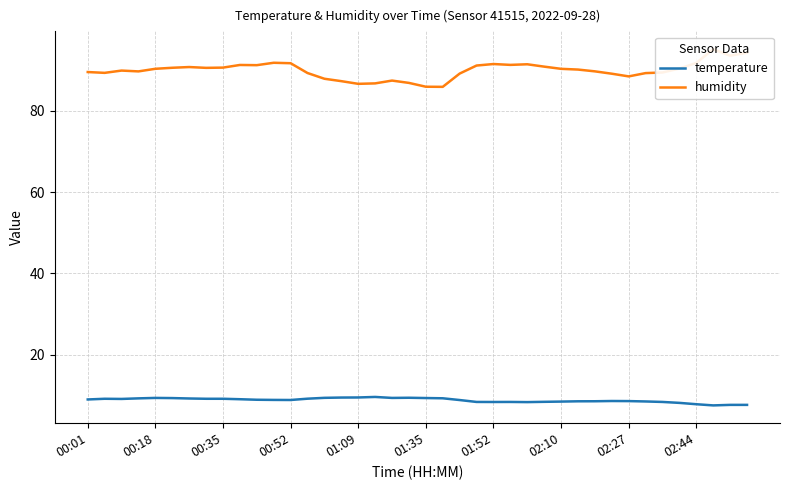

Is it true that temperature equals 8.4 at 34?

True